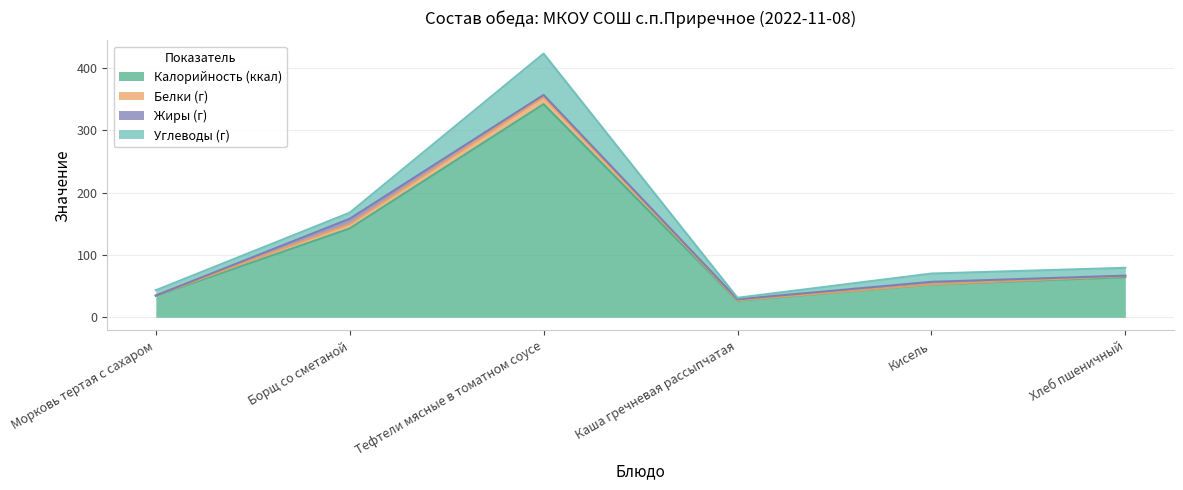

Rank the series by their maximum value, from highest to lowest.

Калорийность (ккал), Углеводы (г), Белки (г), Жиры (г)